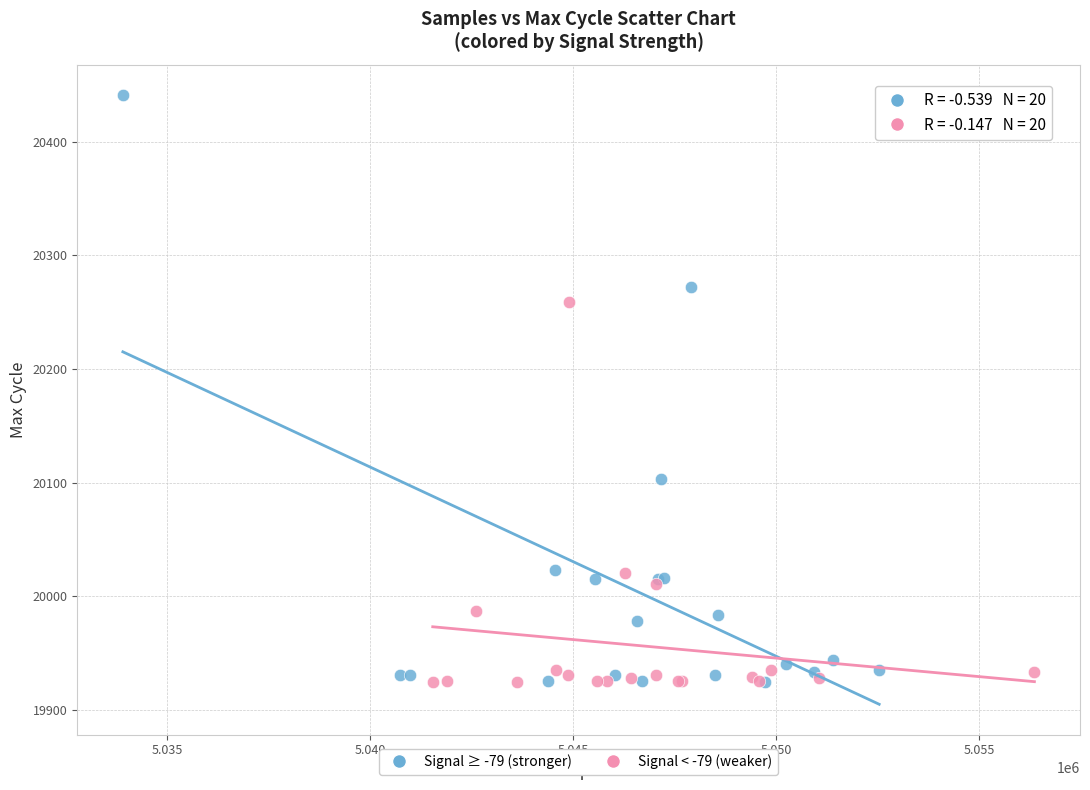

Which series contains the highest Y value?

Signal ≥ -79 (stronger)